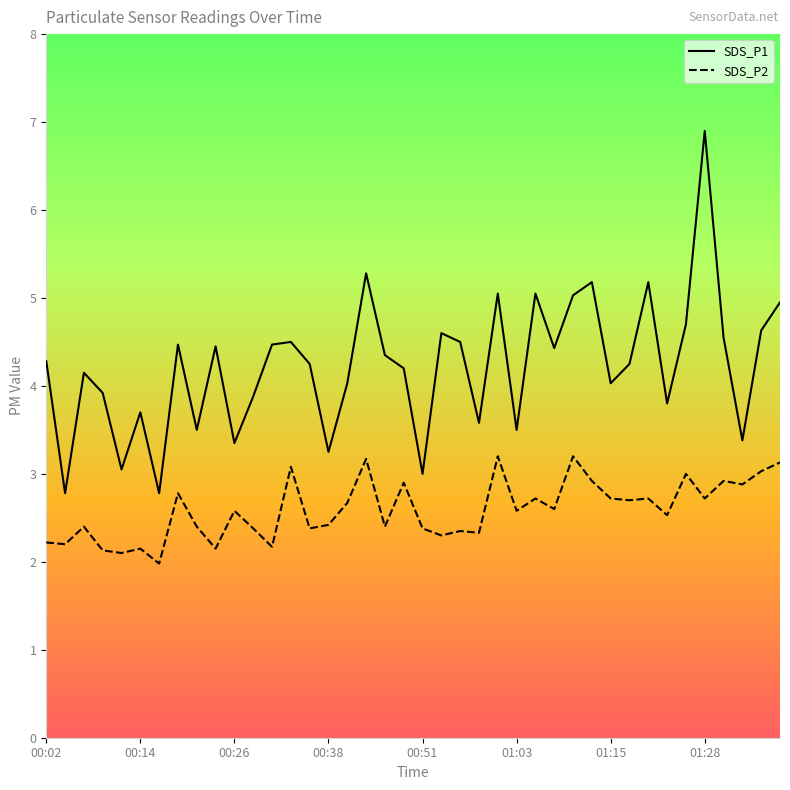

At which label does SDS_P1 first exceed 4?

00:02